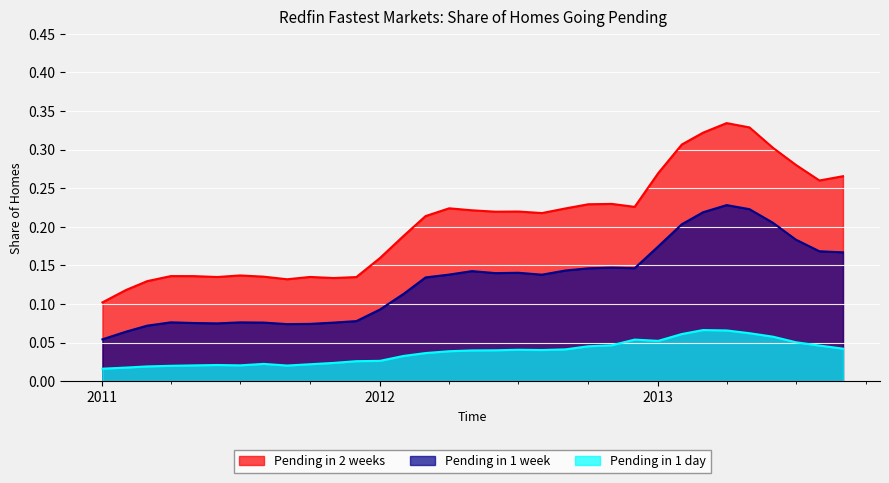

True or false: Pending in 1 day has more than 0 interior local peaks.

True